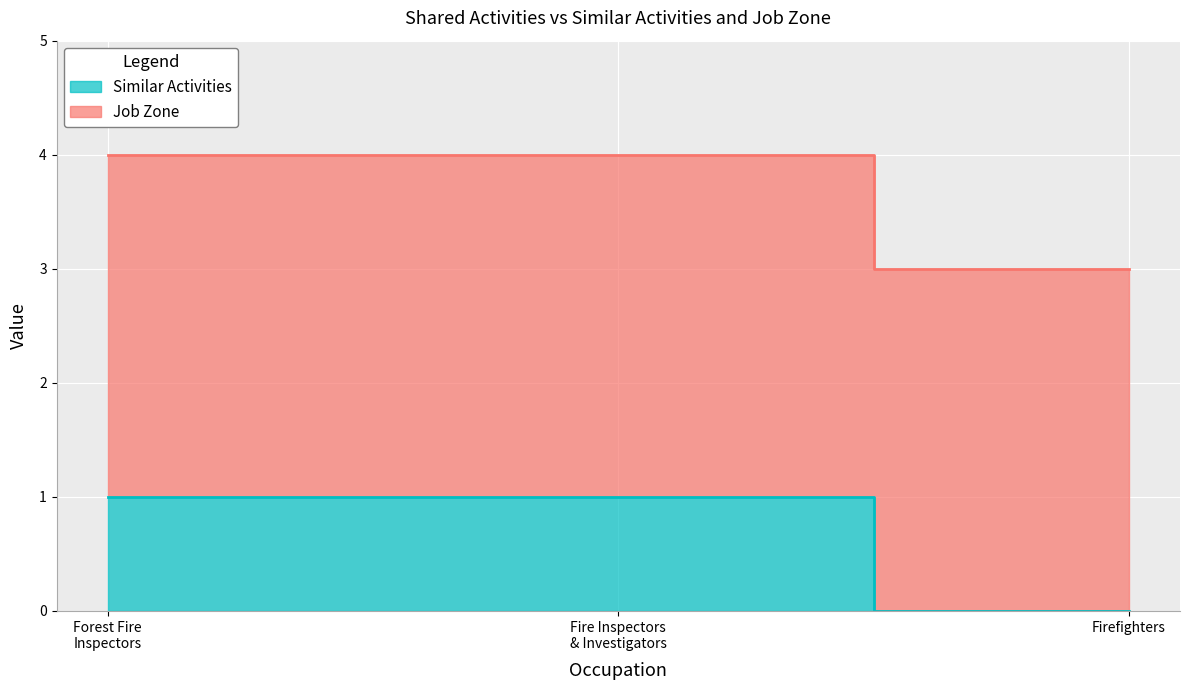

How many positive values are there?

2